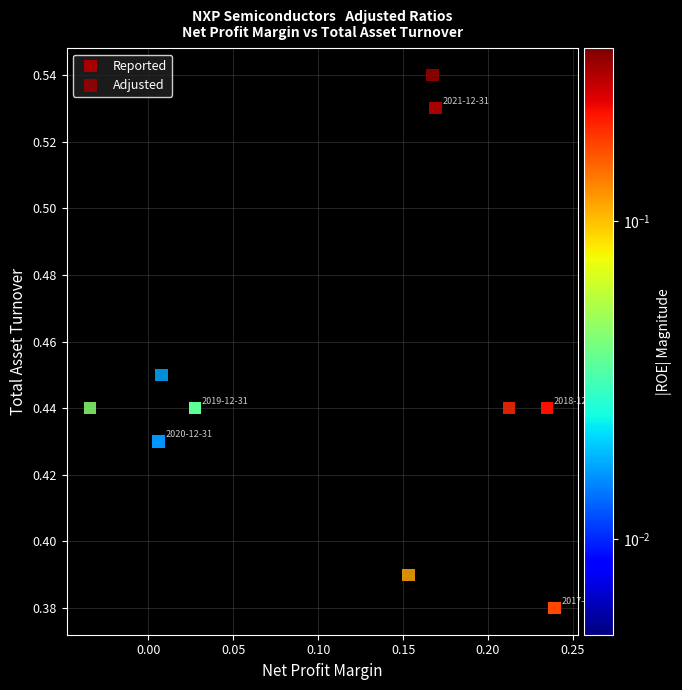

Which series contains the highest Y value?

Adjusted